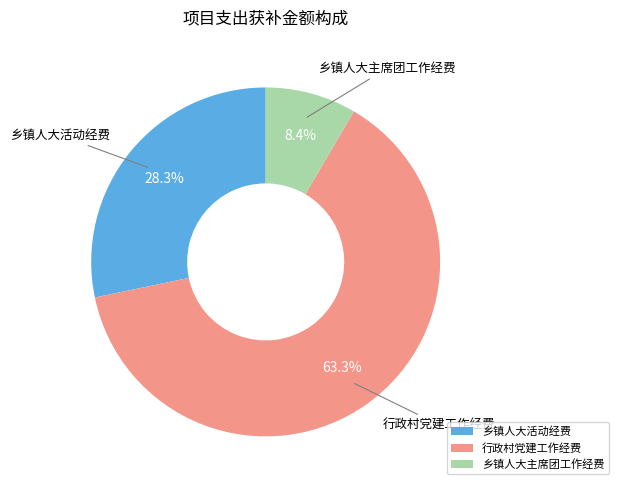

Which category has the biggest portion of the pie?

行政村党建工作经费